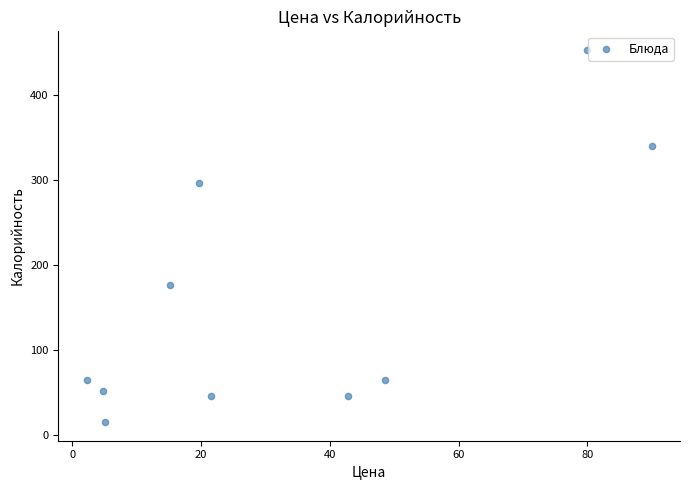

What is the average X value?

33.0